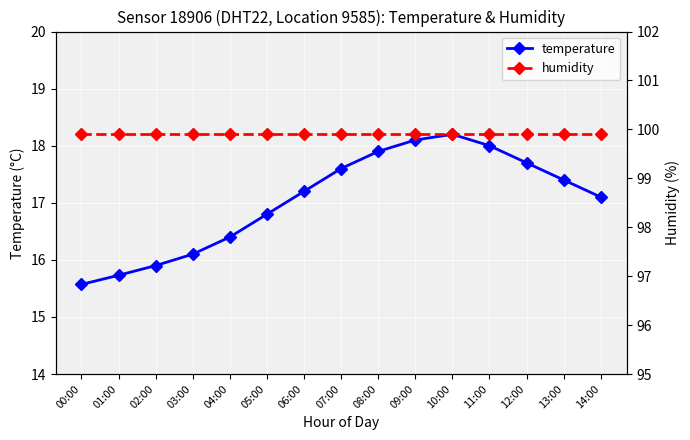

The value of temperature at 08:00 is 4.4. True or false?

False